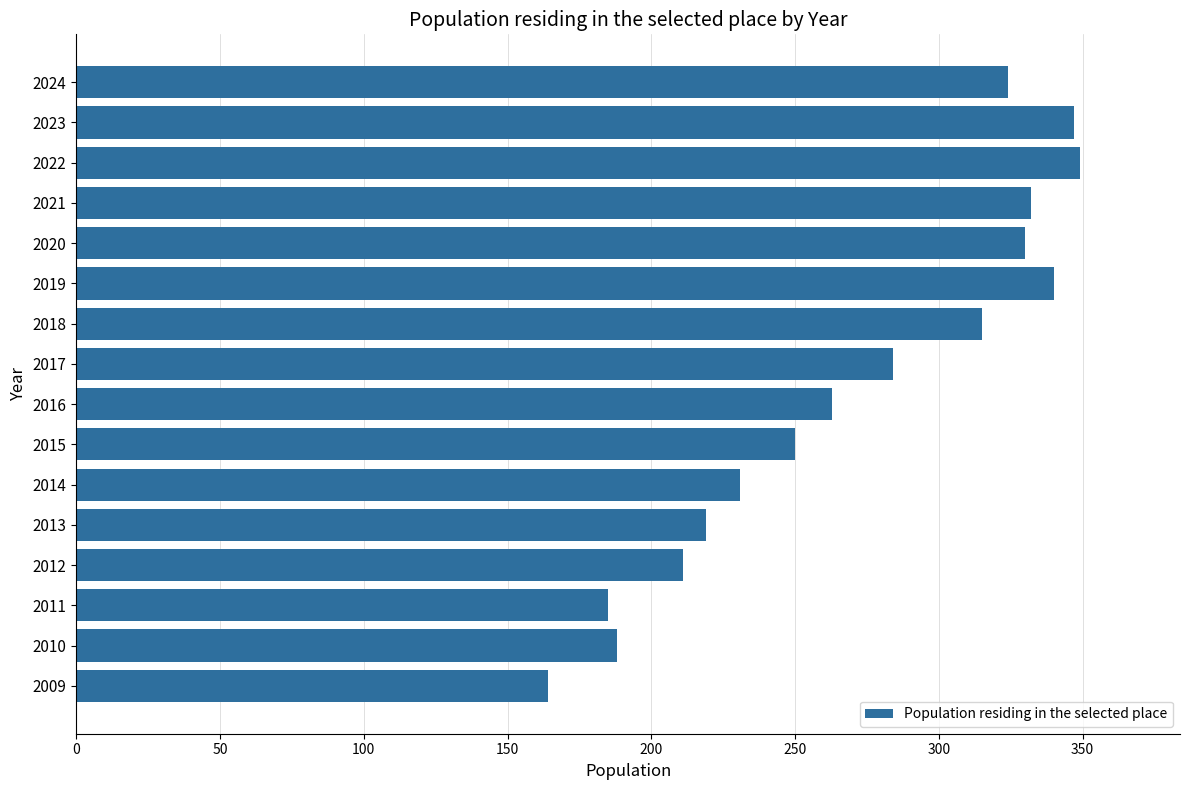

The chart shows a value of 76 at 2015. True or false?

False